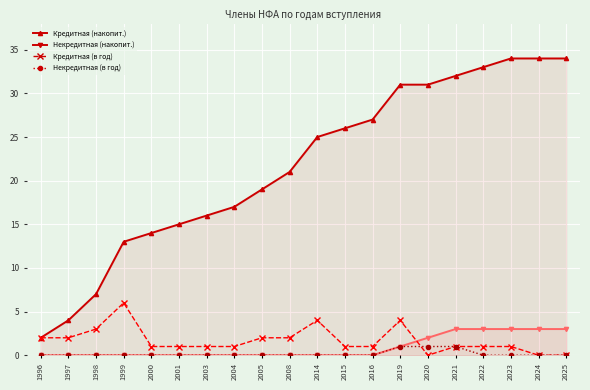

How many interior local peaks does the Кредитная (в год) series have?

3